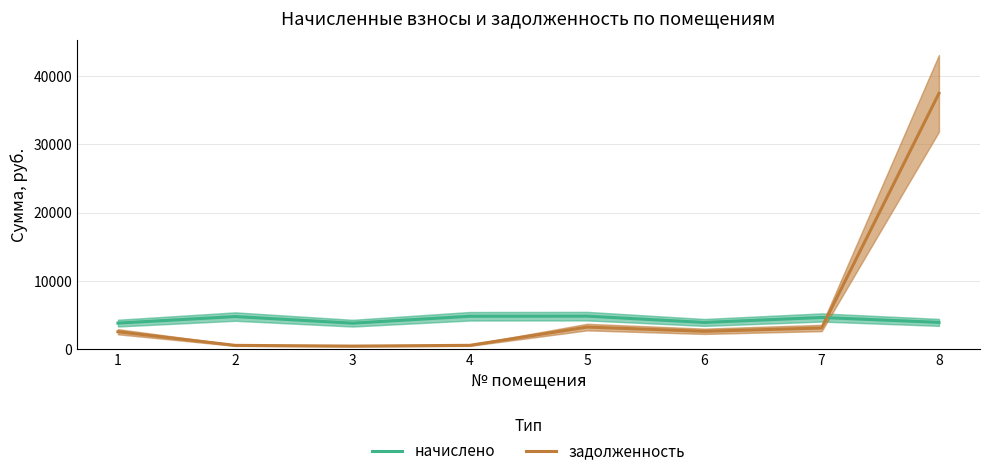

True or false: задолженность has a value of 3079.4 at 7.

True